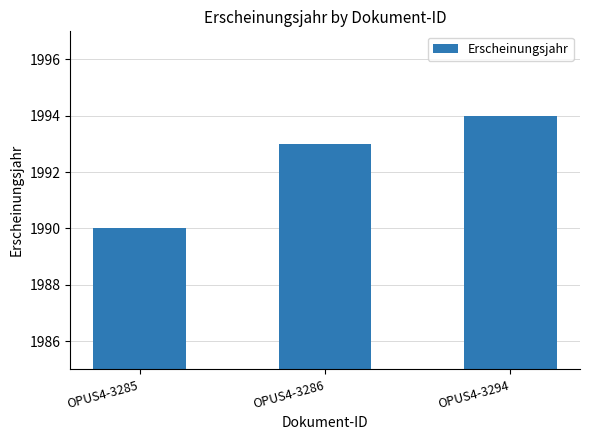

Are the bars horizontal?

No